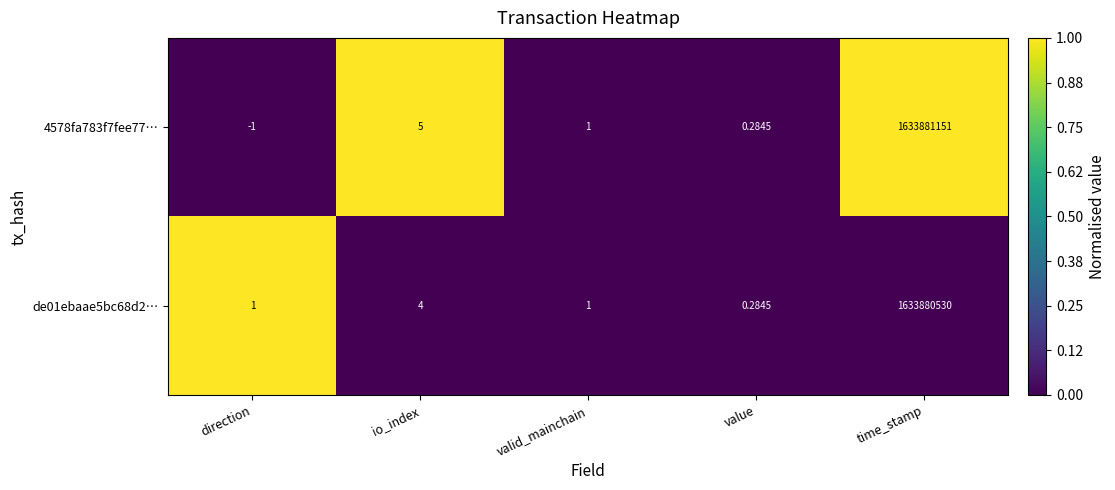

At how many categories does at least one series exceed 0?

5